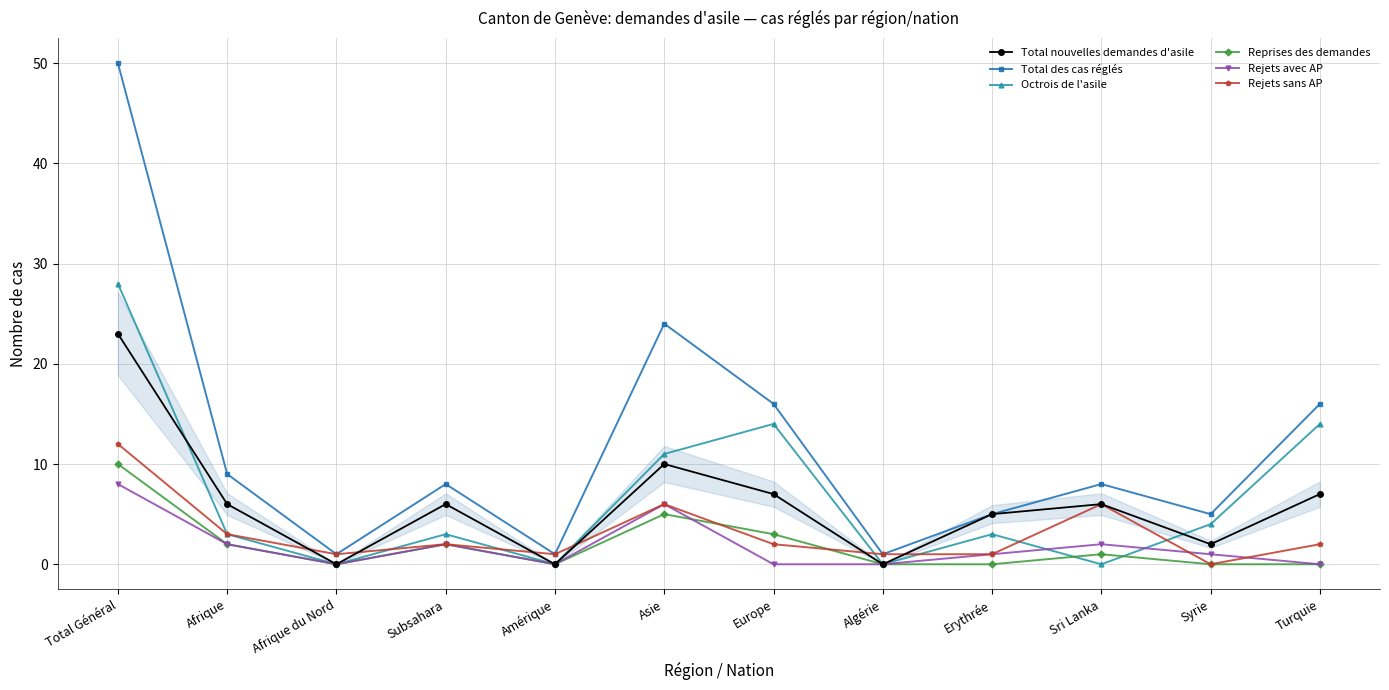

How many positive values does the Rejets sans AP series have?

11